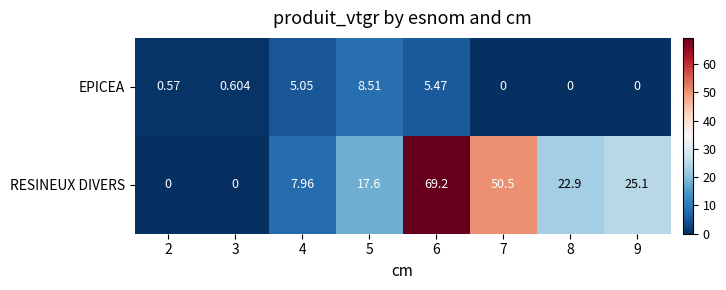

List the series in order of their overall mean, lowest first.

EPICEA, RESINEUX DIVERS